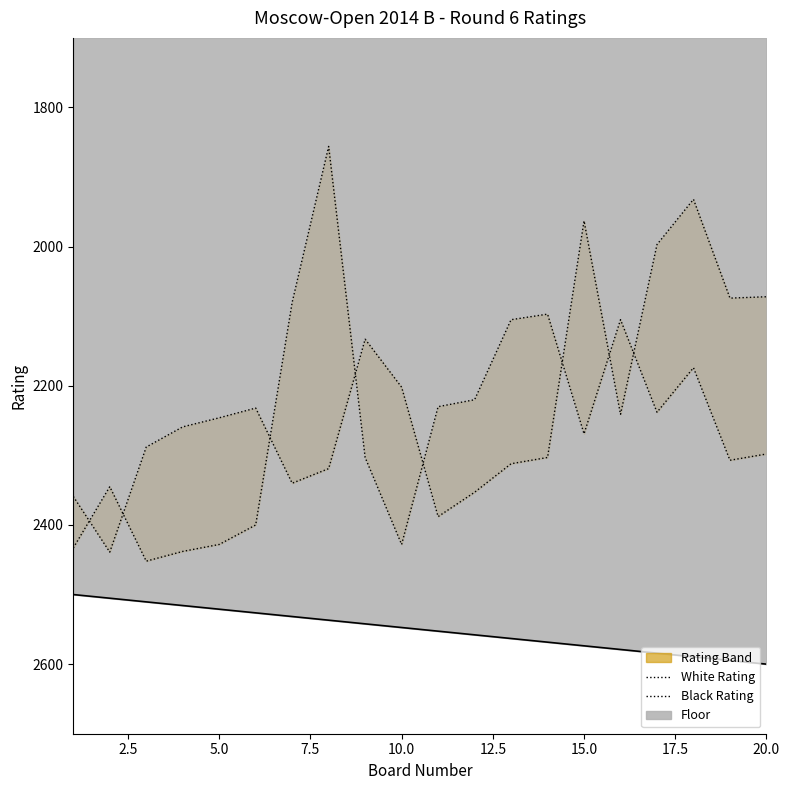

The value of Floor at 10.0 is 3625.7. True or false?

False